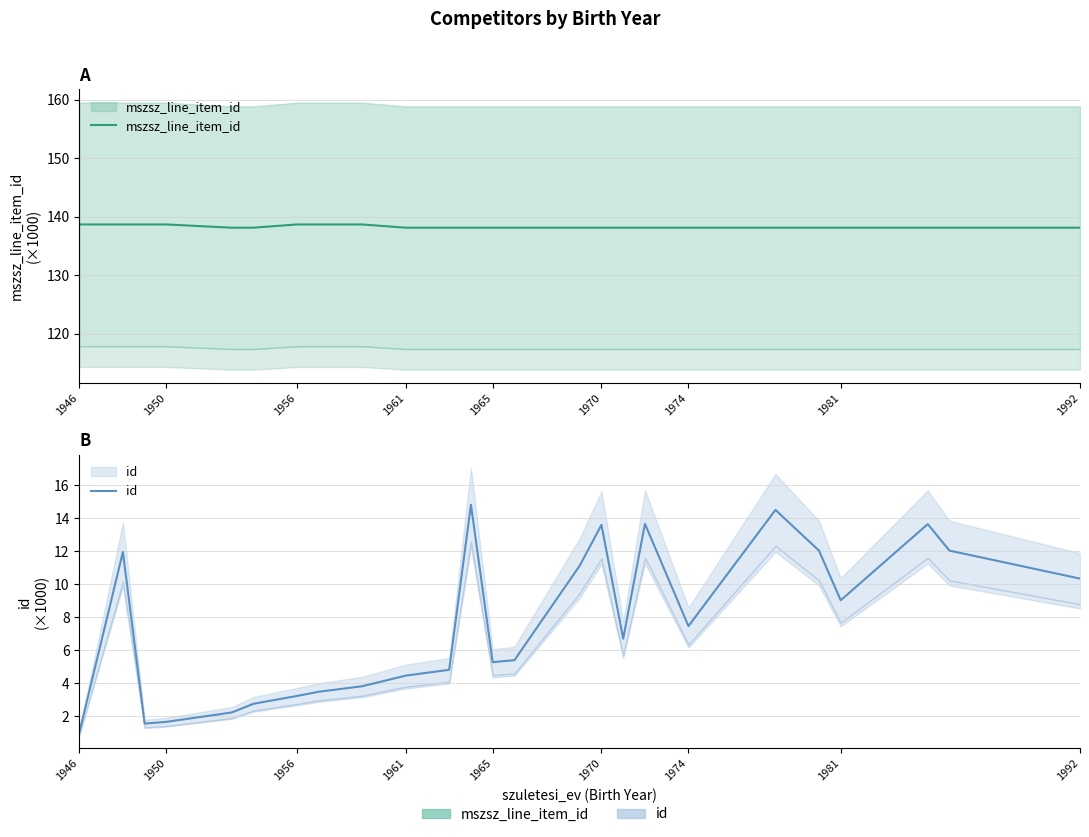

At 1970, list the series in order from largest to smallest.

mszsz_line_item_id, id